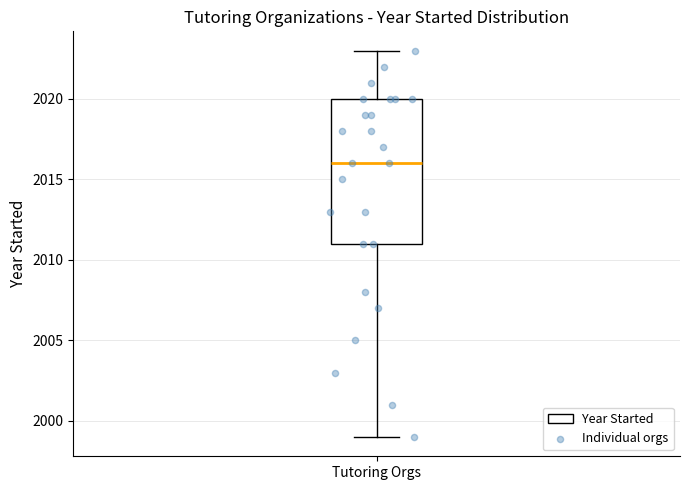

Transcribe this box plot: give where the median line is, the range the box spans, and where the two whiskers end, as read against the y-axis. The values are not printed on the chart, so give them approximately, as read against the axis.

median 2016, box 2011 to 2020, whiskers 1999 to 2023